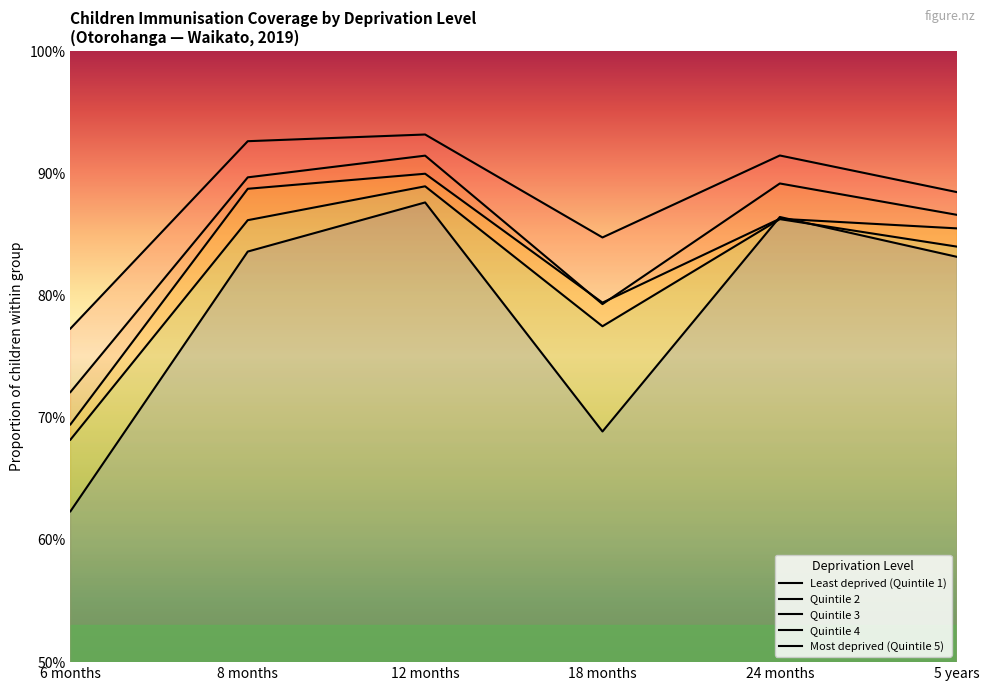

True or false: Quintile 3 has a value of 1.1 at 6 months.

False